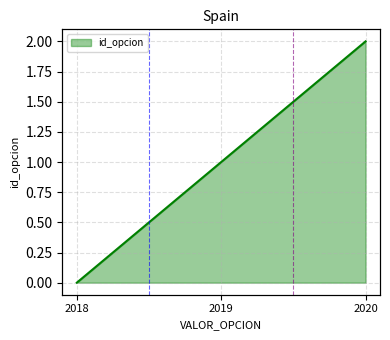

Count the values in the range 0 to 2.

3